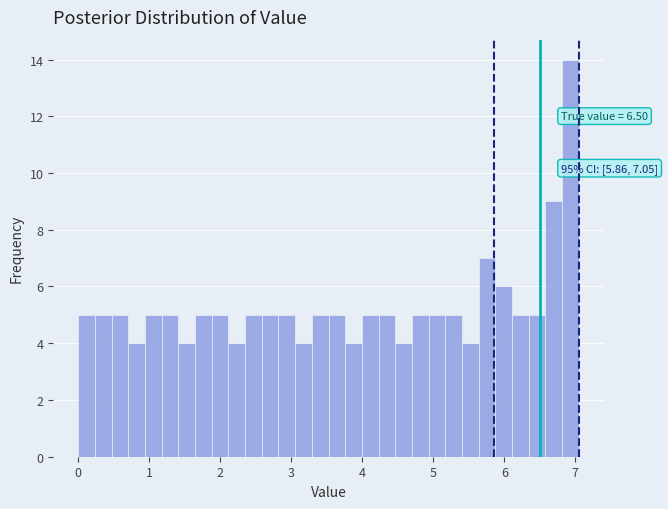

Around what value on the x-axis is the tallest bar? Give the approximate position of its centre, as read against the axis.

6.9